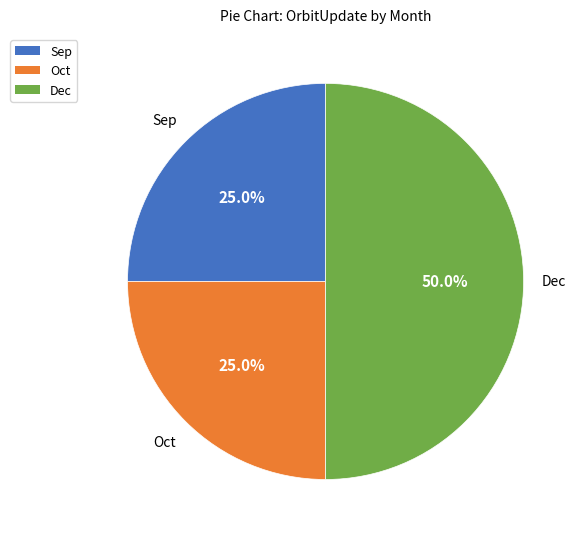

To the nearest percent, what portion does Sep represent?

25%